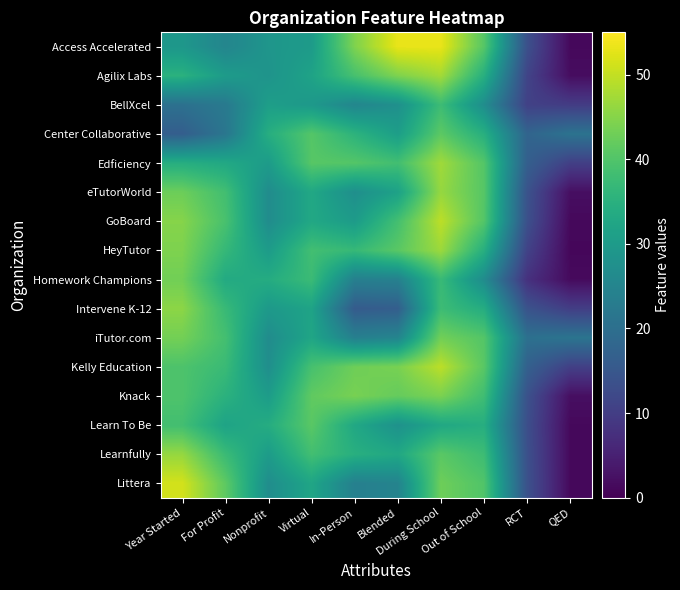

At which category is the sum across all series the highest?

During School